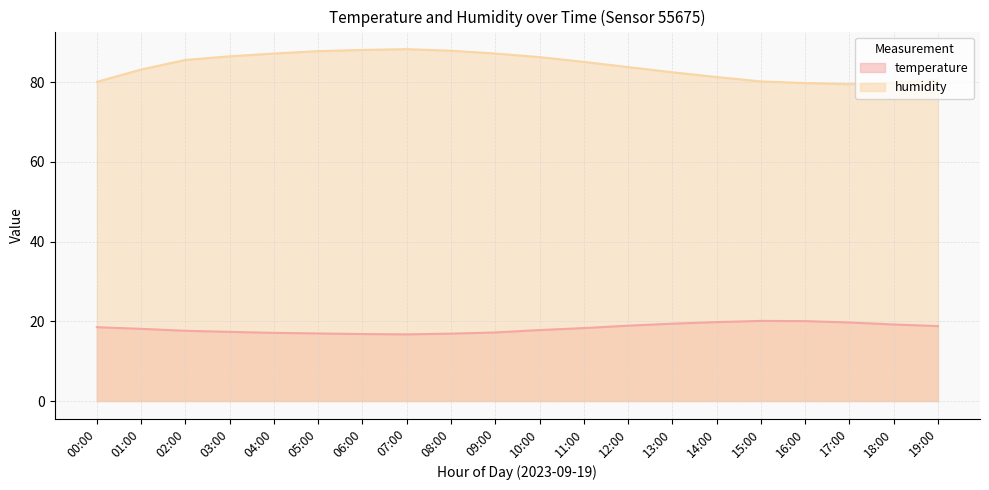

What is the average value of the humidity series?

84.0